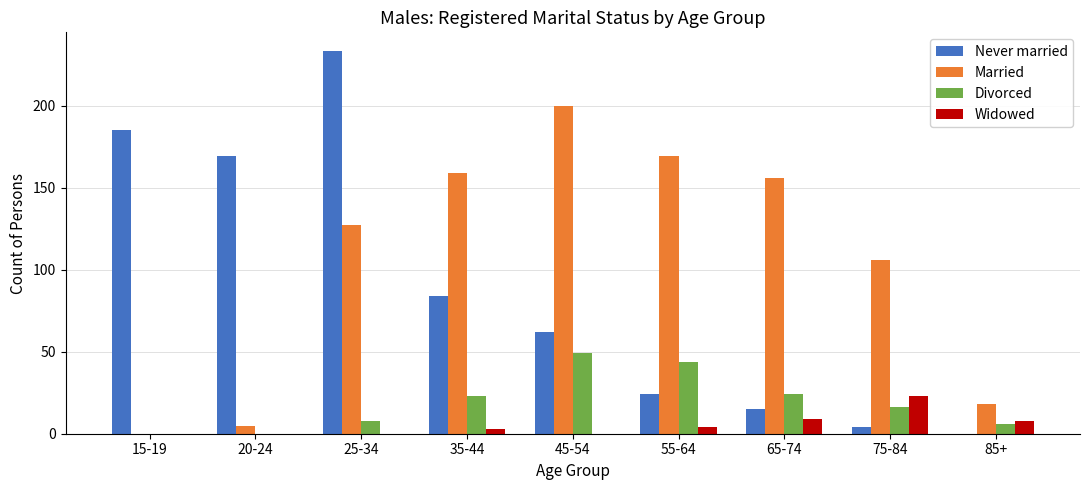

What is the highest value of the Widowed series?

23